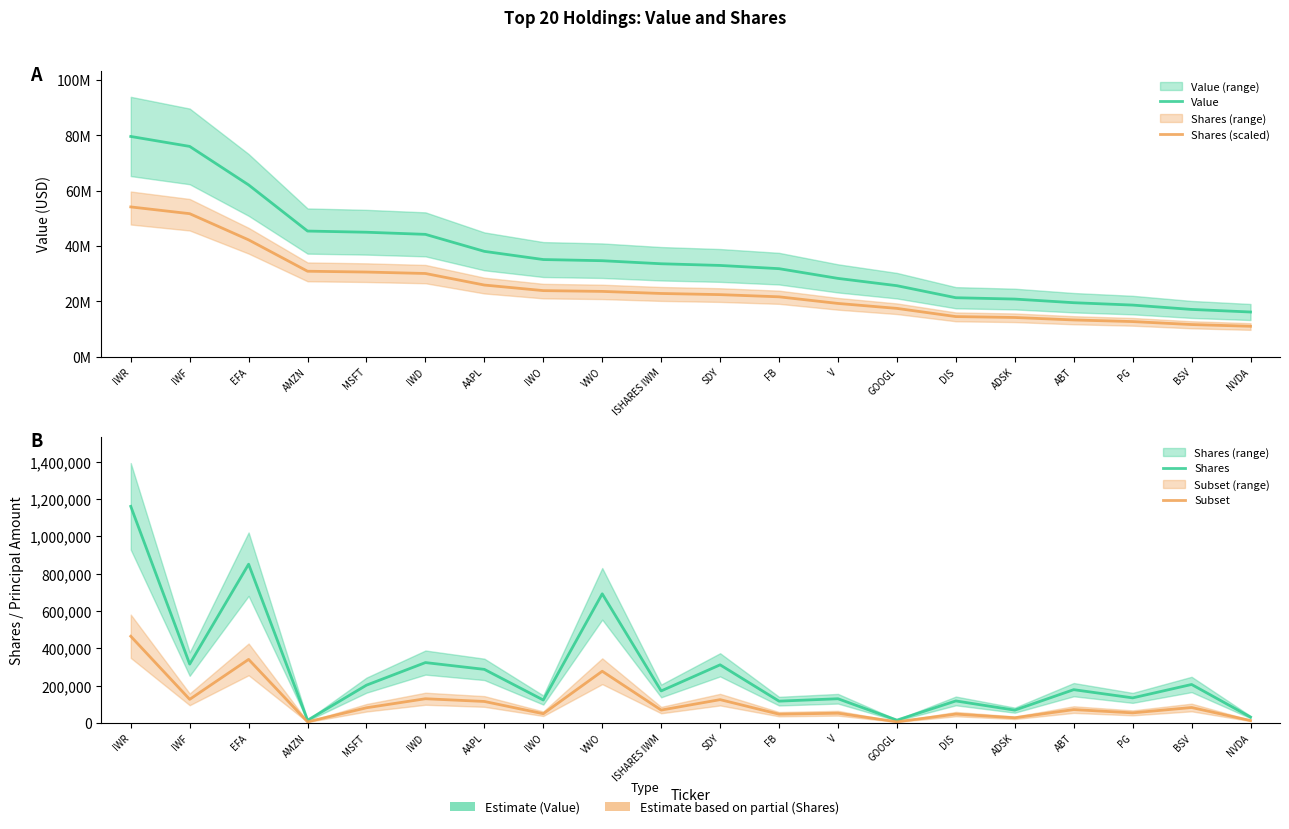

What is the difference between the maximum and minimum values in the Value series?

63437000.0